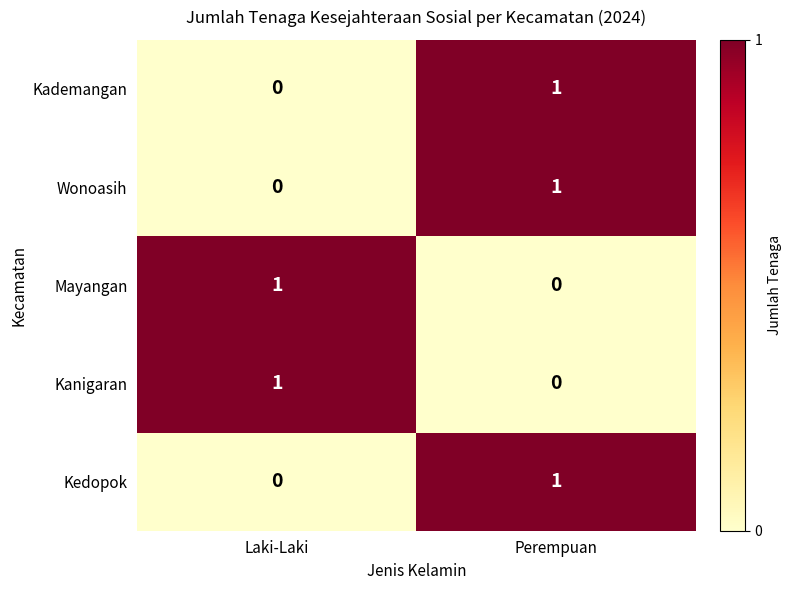

List the labels in order of Kanigaran value, largest first.

Laki-Laki, Perempuan